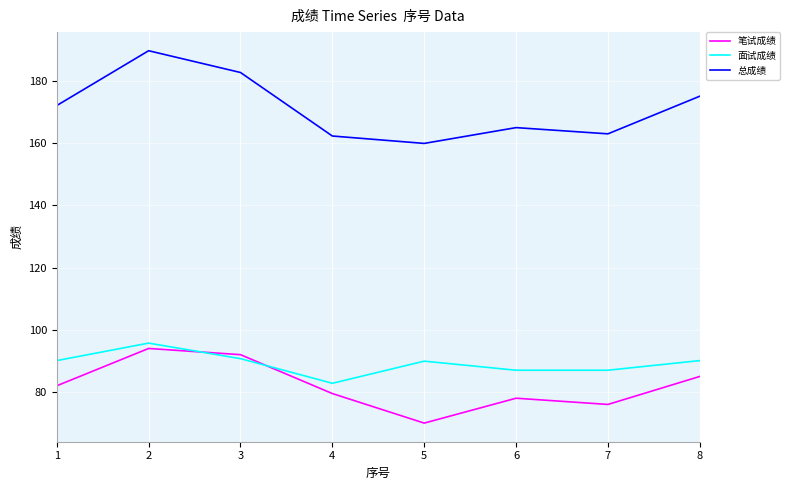

At how many categories does at least one series exceed 111?

8